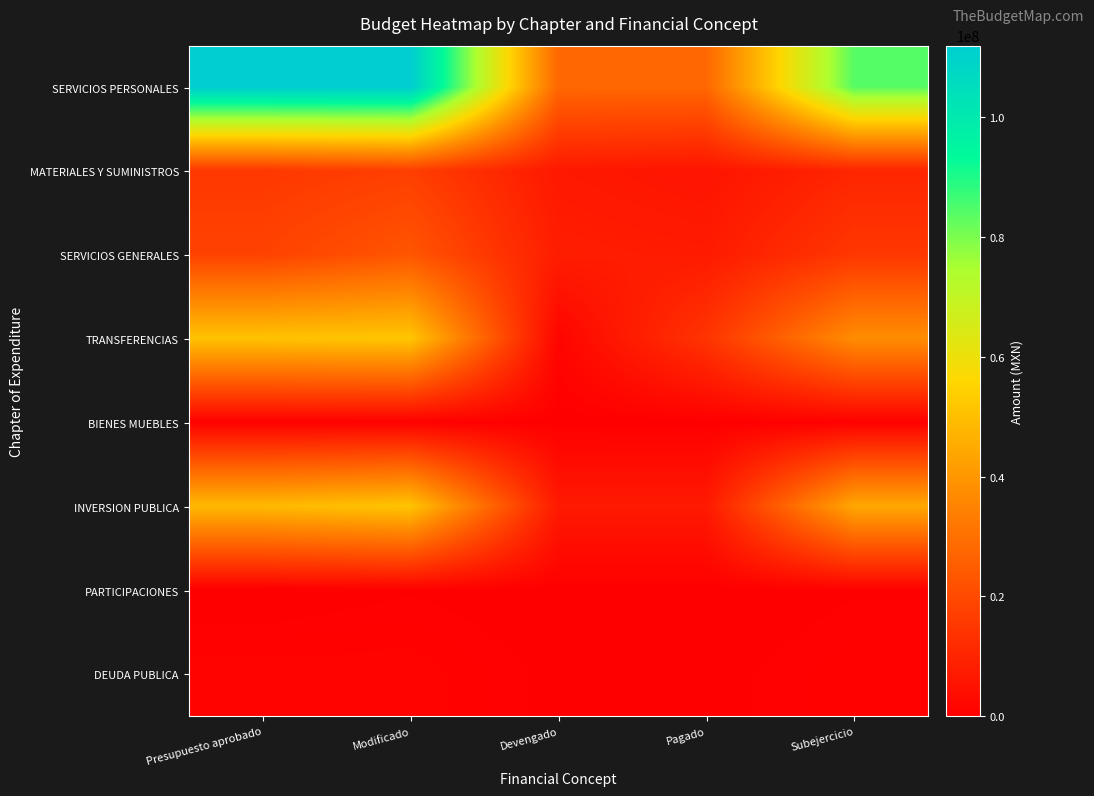

Which series changed the most between Modificado and Pagado?

SERVICIOS PERSONALES